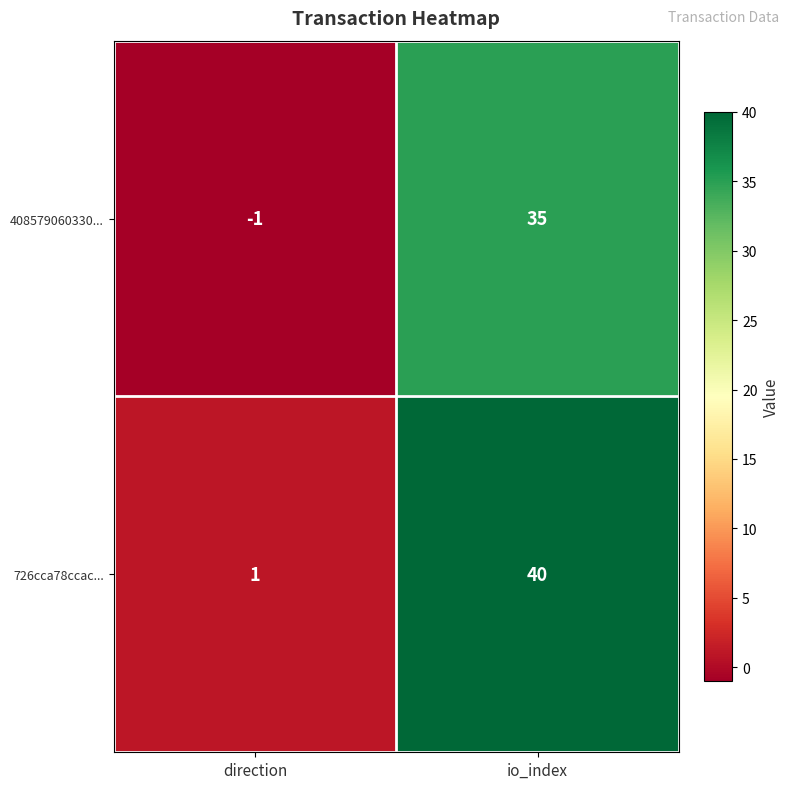

What is the sum of the 408579060330... values at io_index and direction?

34